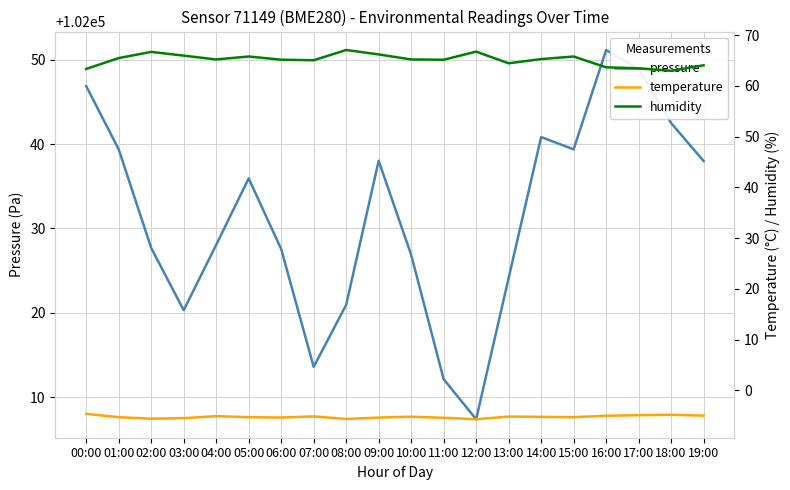

What is the value of the humidity point at the 7th from the left?

65.2